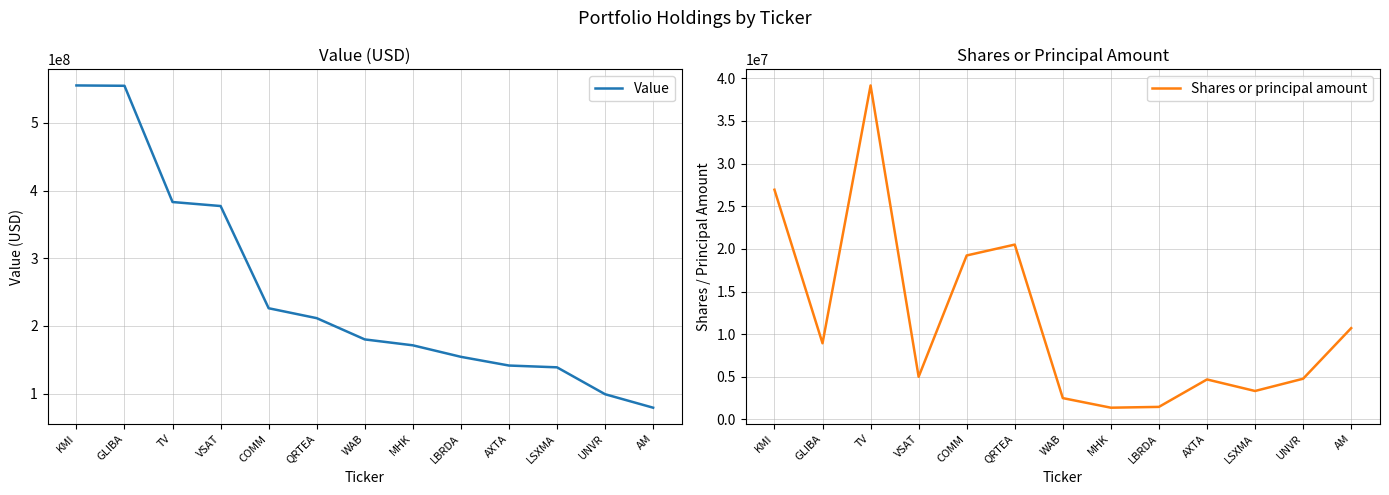

What is the label of the 1st point from the right?

AM